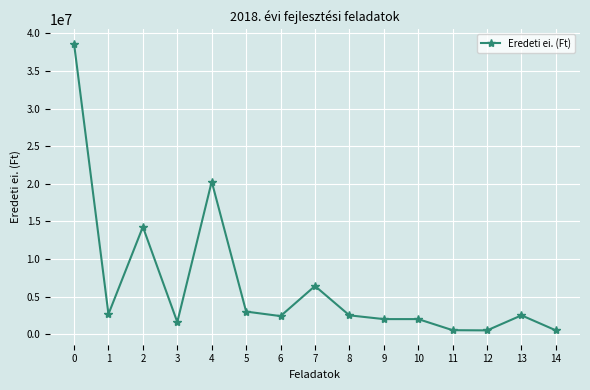

Where is the first local maximum?

2